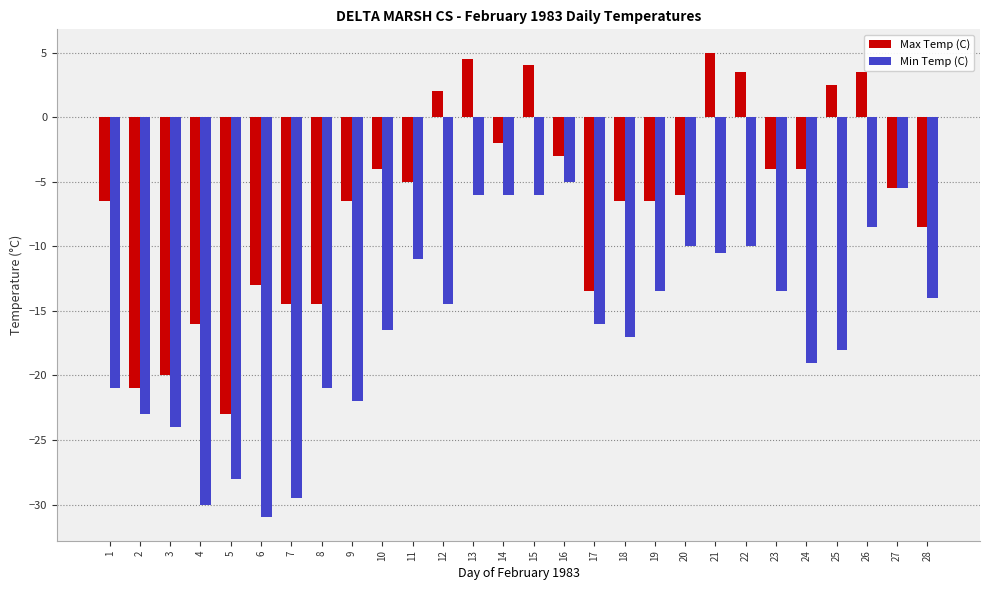

At 10, list the series in order from smallest to largest.

Min Temp (C), Max Temp (C)